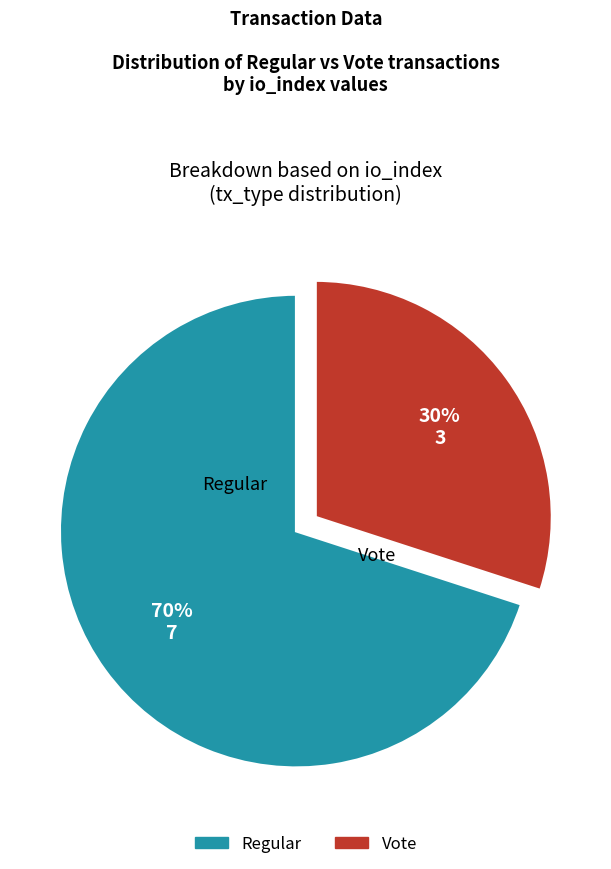

Which category accounts for the majority?

Regular